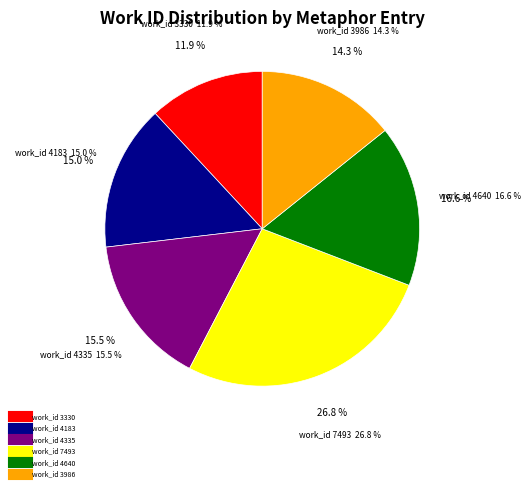

True or false: work_id 3330 accounts for 12% of the total.

True